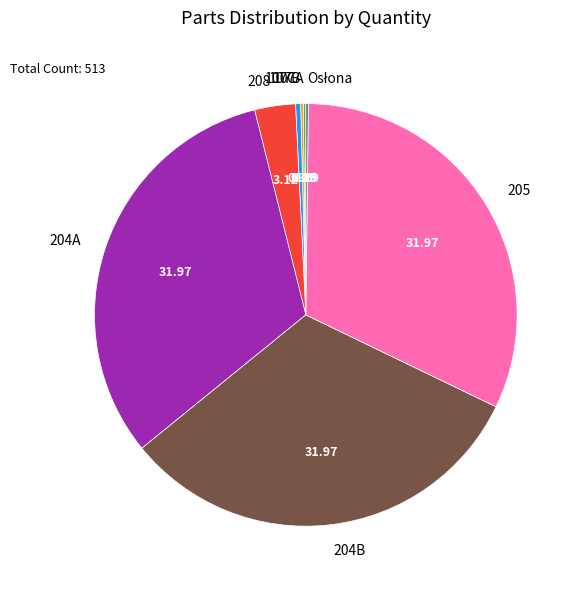

Combined, do 107C and 204B account for over 50%?

No